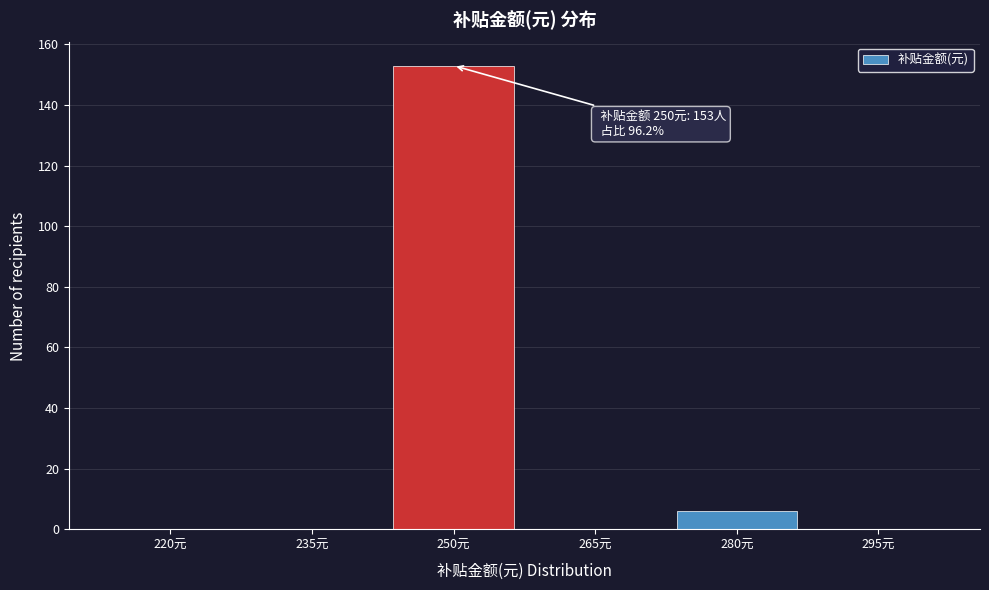

Reading left to right, transcribe all the data shown in this chart.

220元=0	235元=0	250元=153	265元=0	280元=6	295元=0